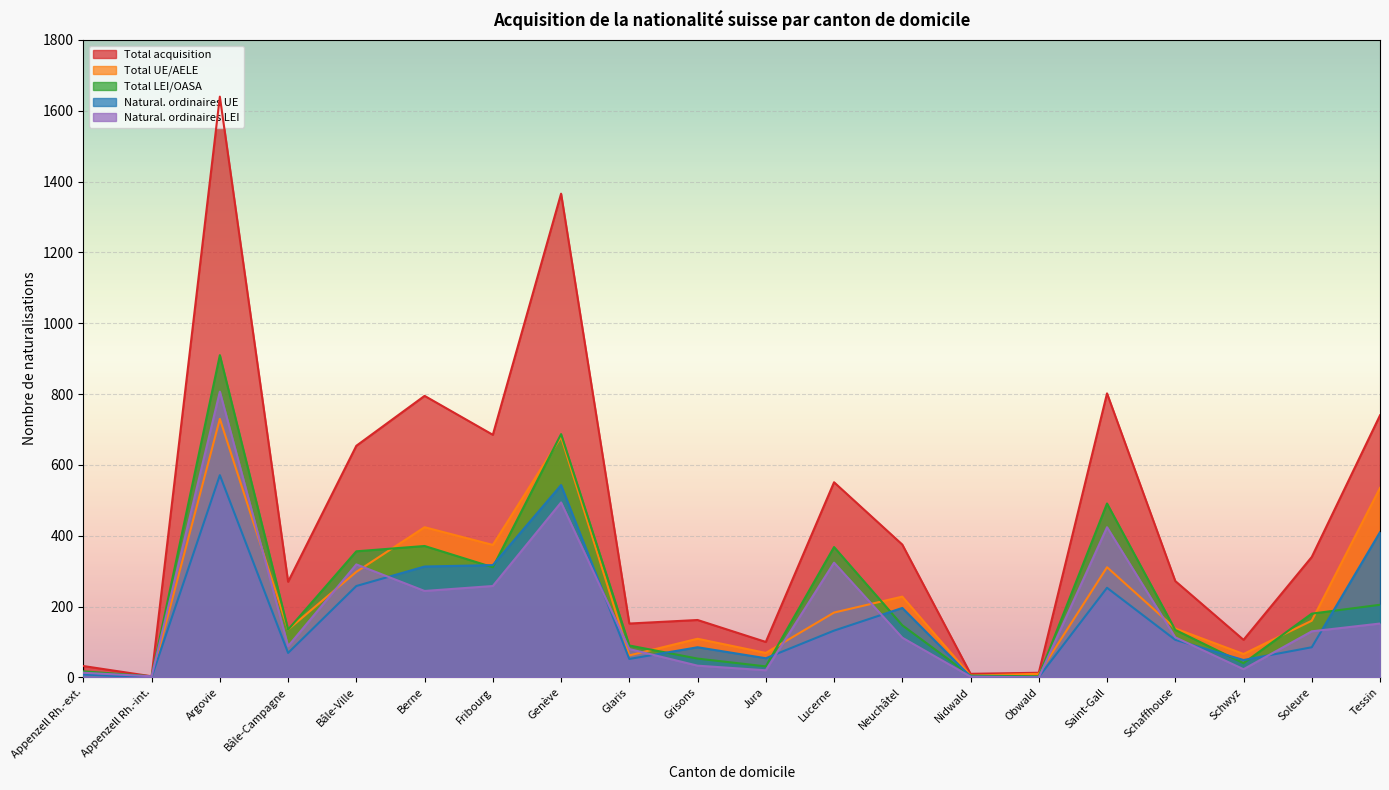

How many data points does each series have?

20